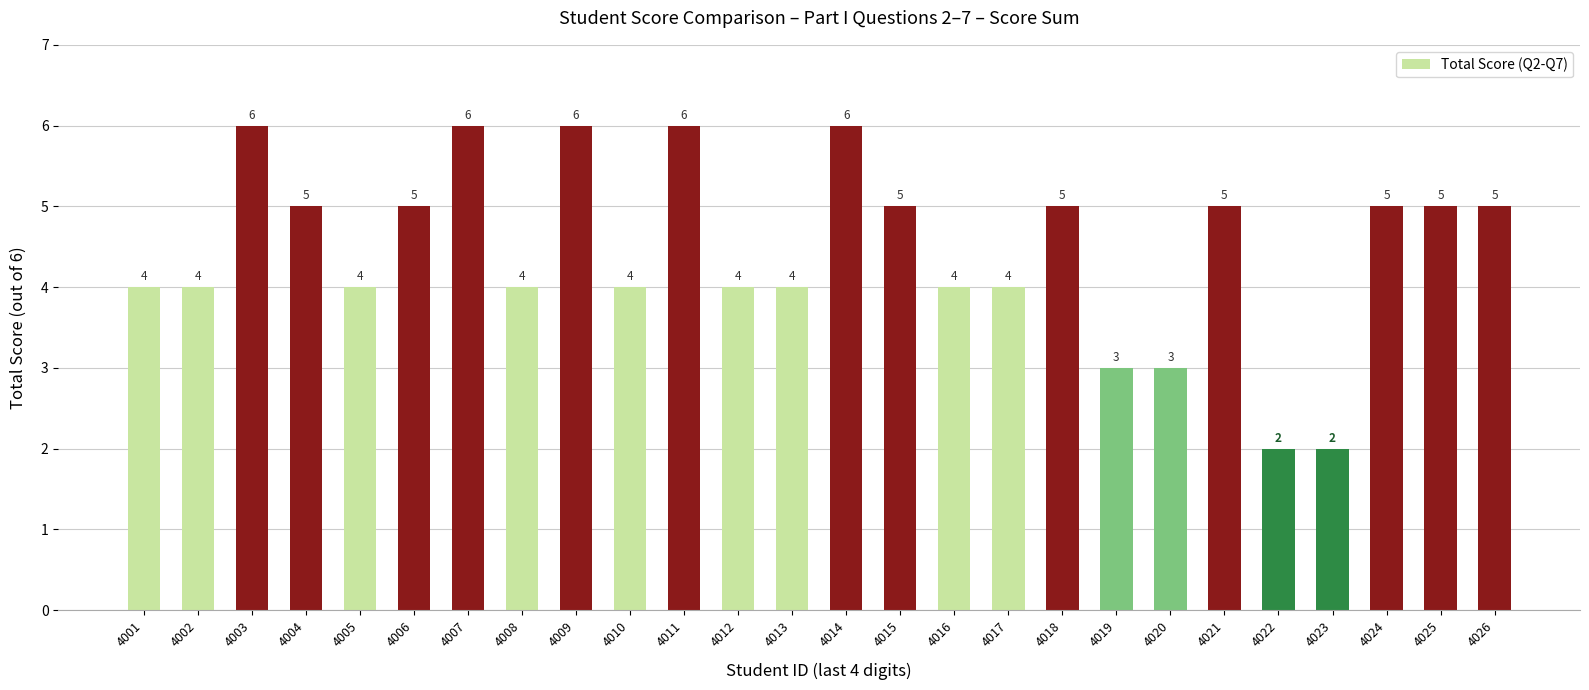

What is the value of the 19th bar from the left?

3